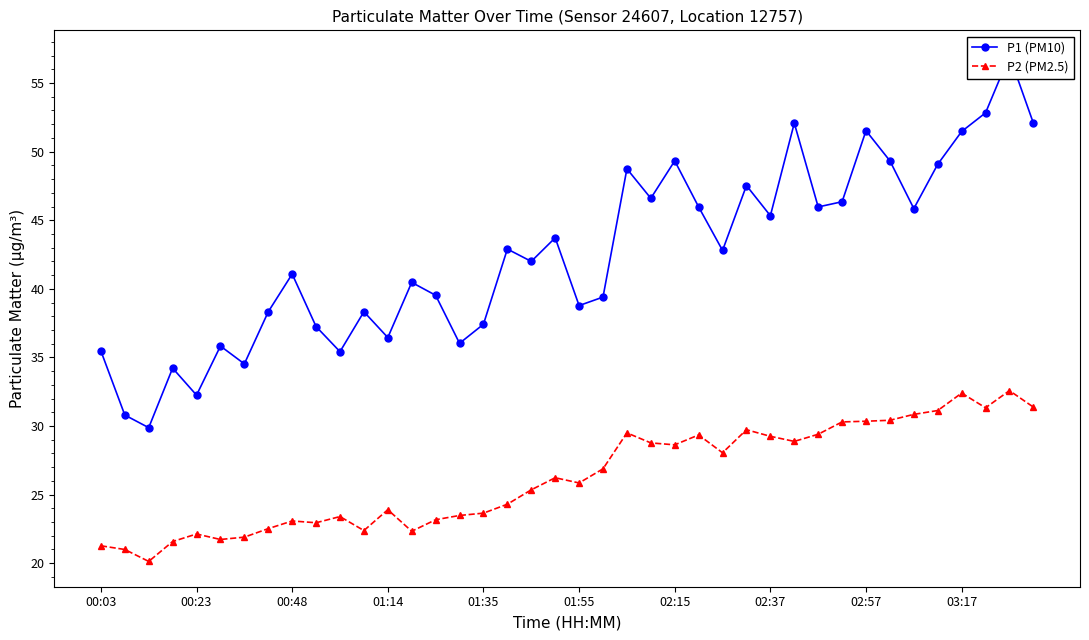

List the series in order of their overall mean, lowest first.

P2 (PM2.5), P1 (PM10)